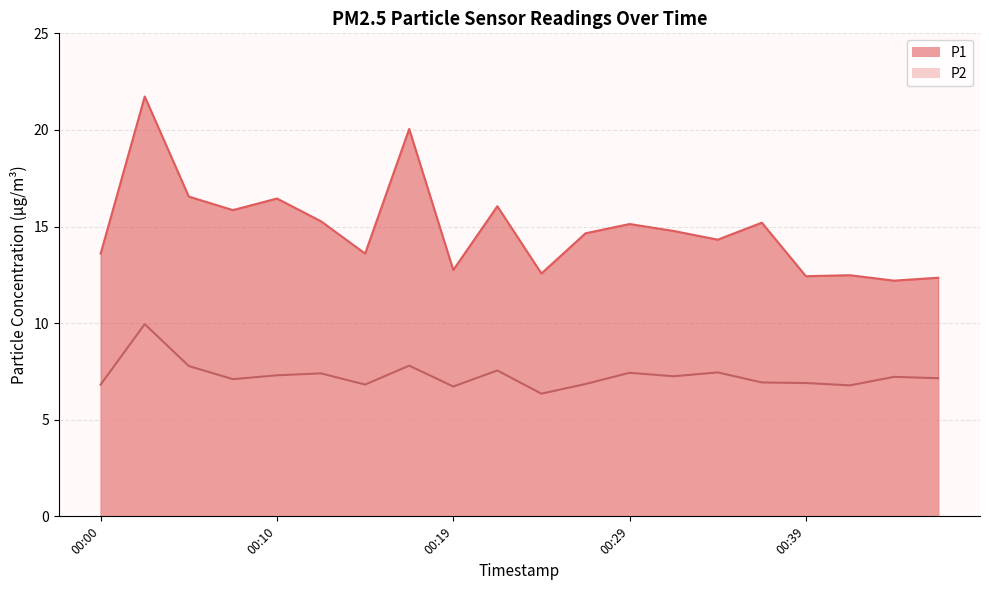

What is the maximum value for P2?

9.9